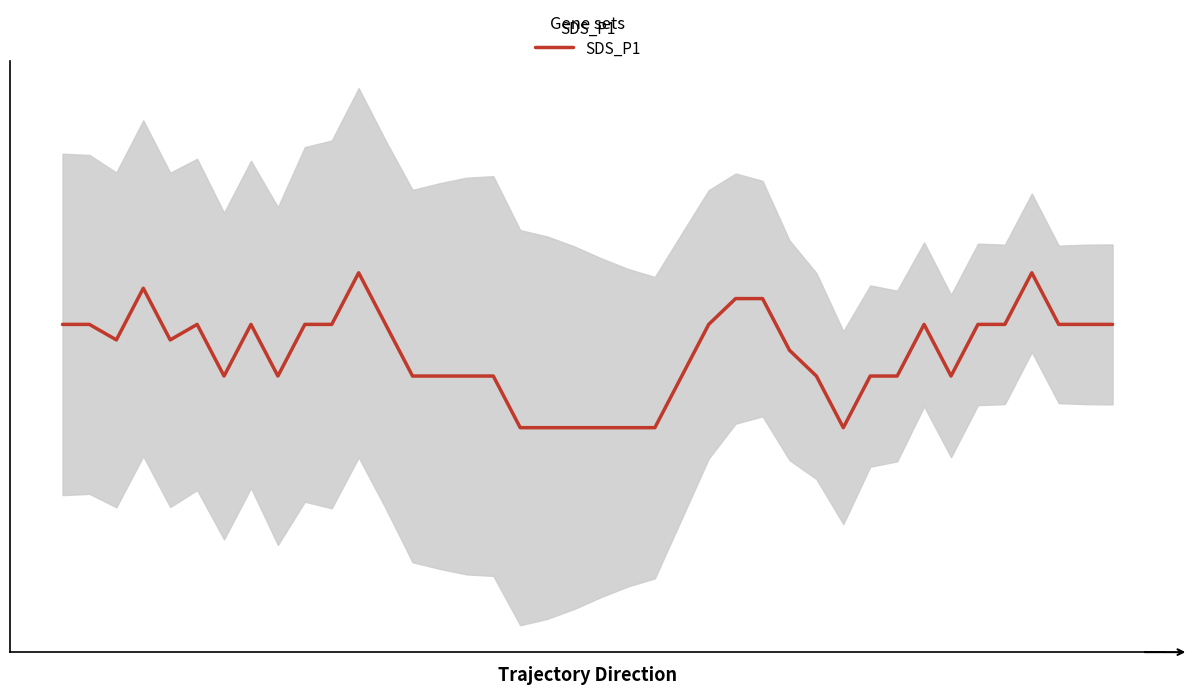

List the labels in order of value, smallest first.

17, 18, 19, 20, 21, 22, 29, 6, 8, 13, 14, 15, 16, 23, 28, 30, 31, 33, 27, 4, 2, 5, 0, 1, 7, 9, 10, 12, 24, 32, 34, 35, 37, 38, 39, 25, 26, 3, 11, 36